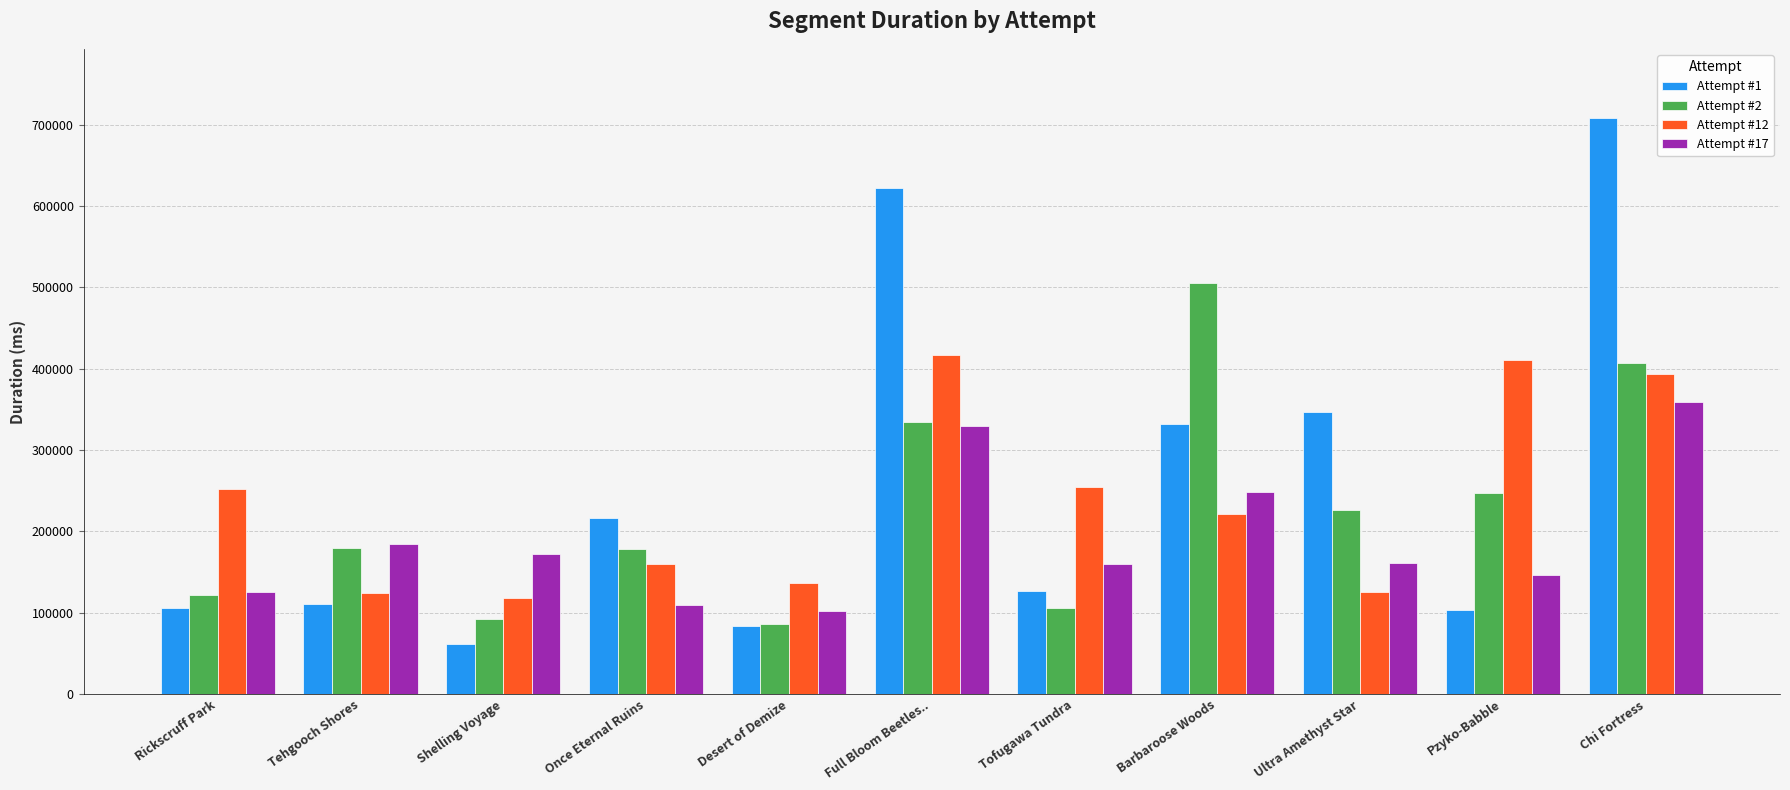

Rank the series at Chi Fortress from highest to lowest value.

Attempt #1, Attempt #2, Attempt #12, Attempt #17